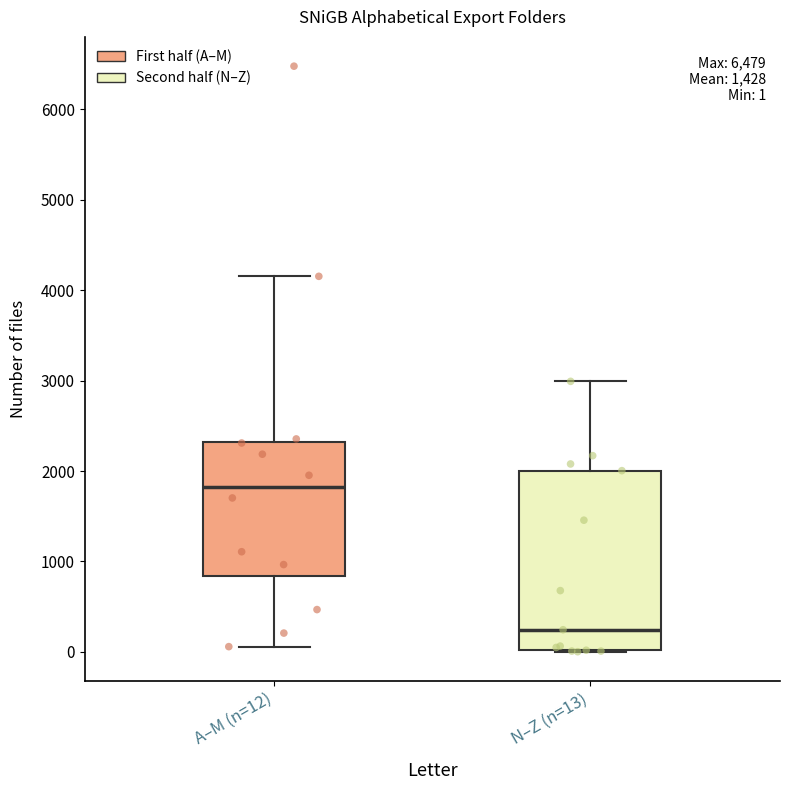

Which box has the highest median line?

A–M (n=12)